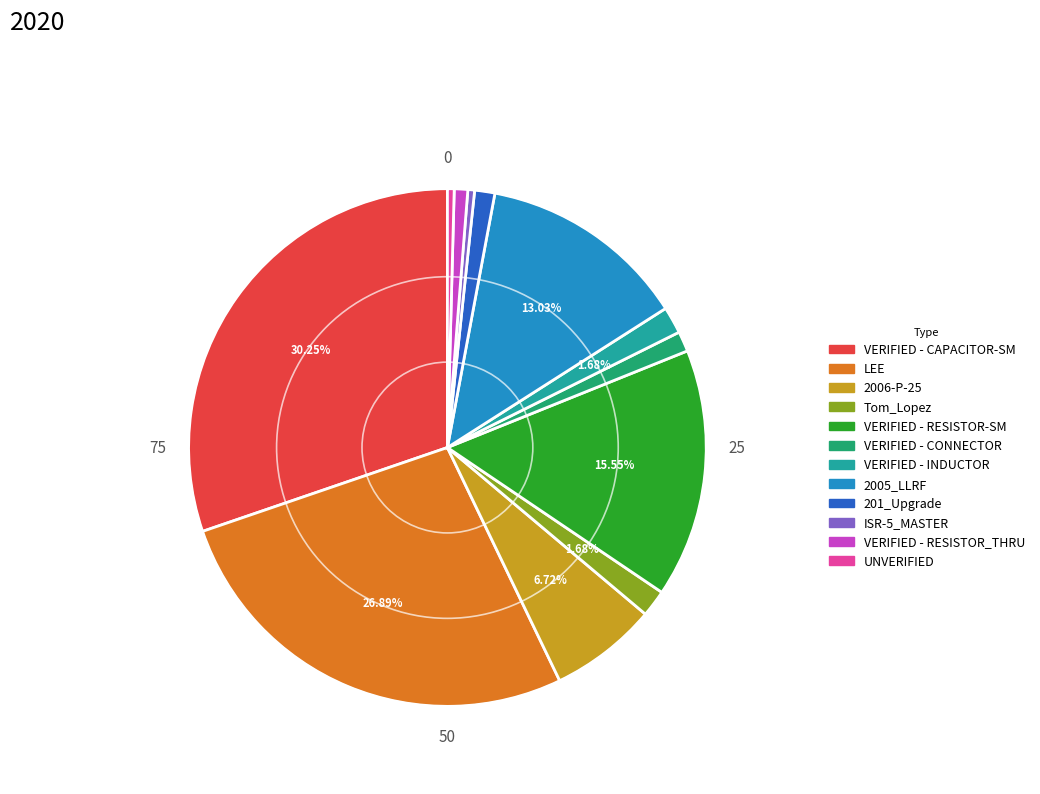

Which has a higher value, ISR-5_MASTER or VERIFIED - CAPACITOR-SM?

VERIFIED - CAPACITOR-SM